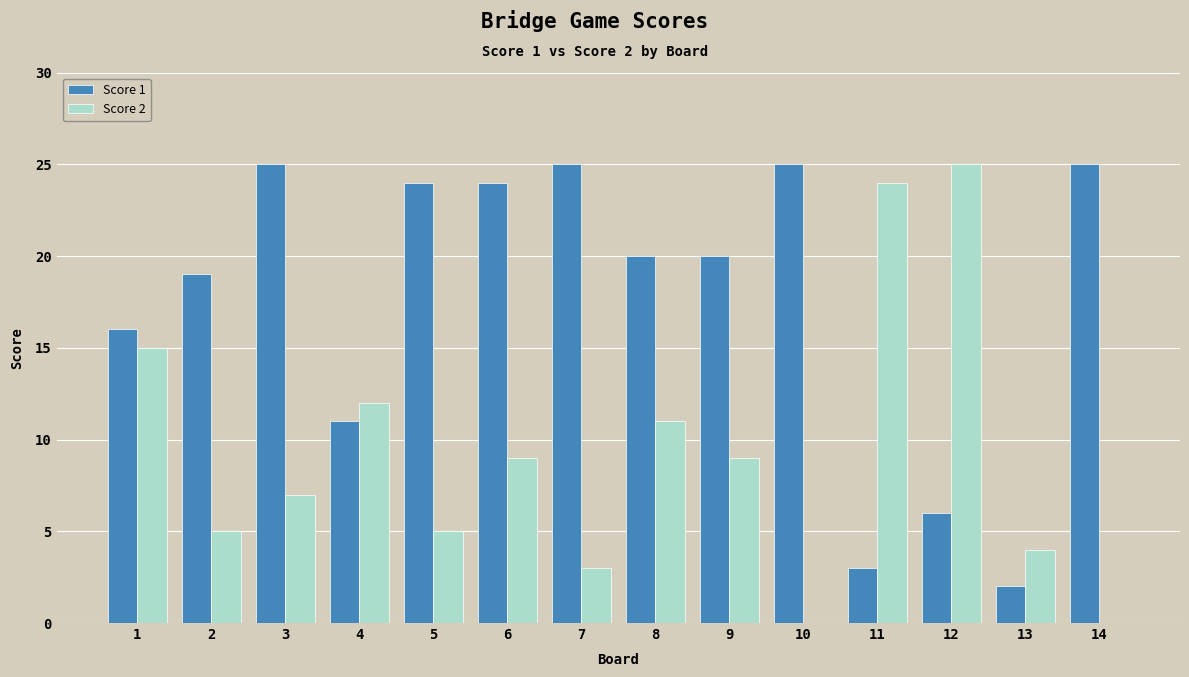

At which label does Score 1 first exceed 20?

3